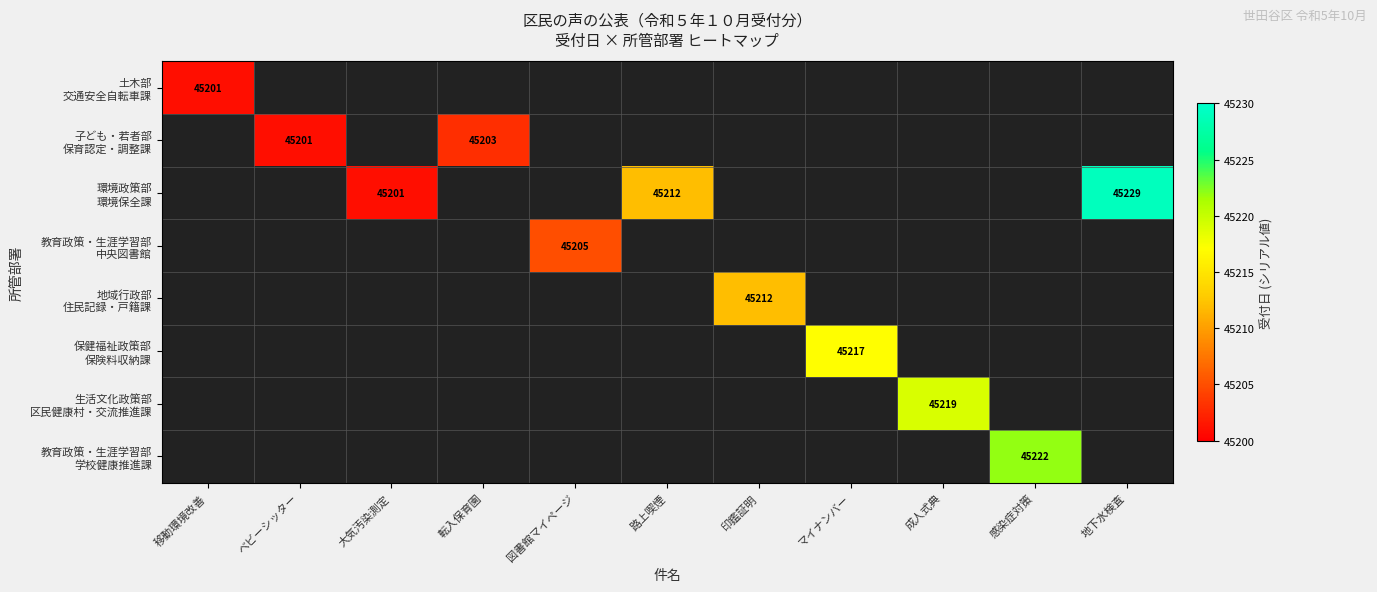

What is the greatest value displayed?

45229